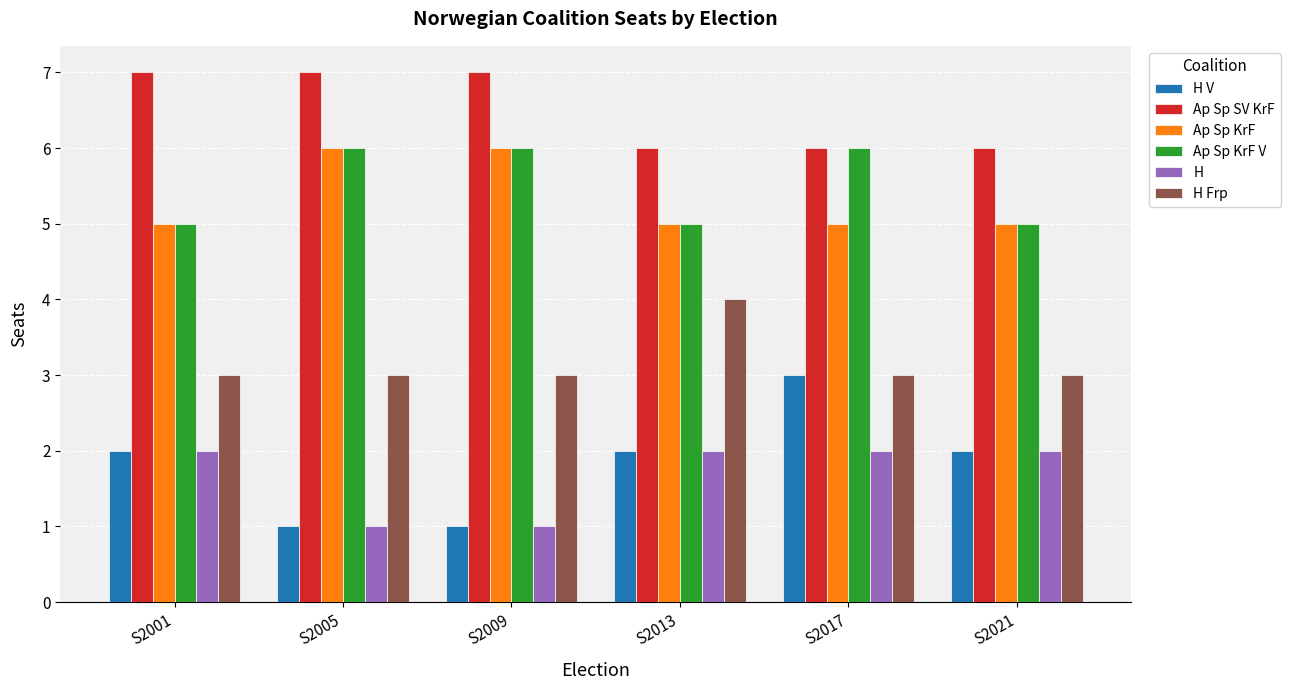

What is the minimum value for H?

1